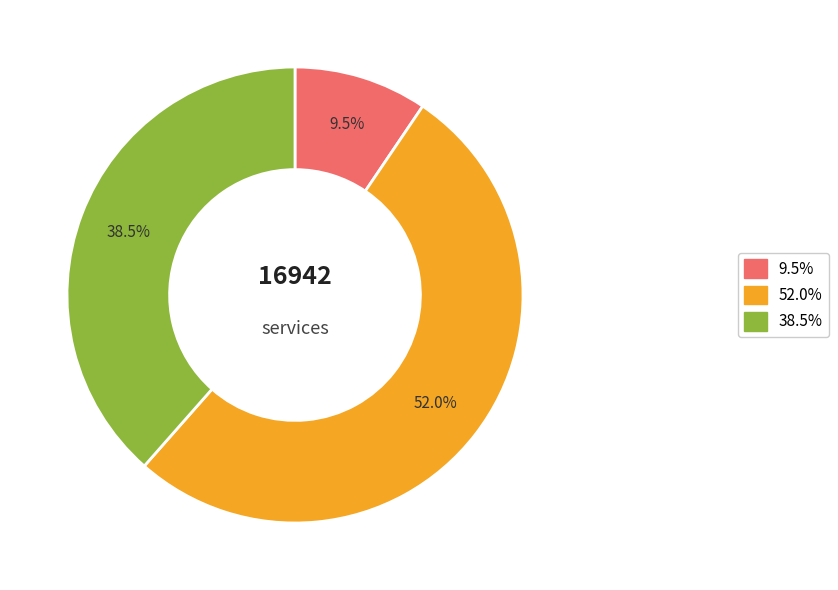

Is there any slice that represents more than half of the pie?

Yes